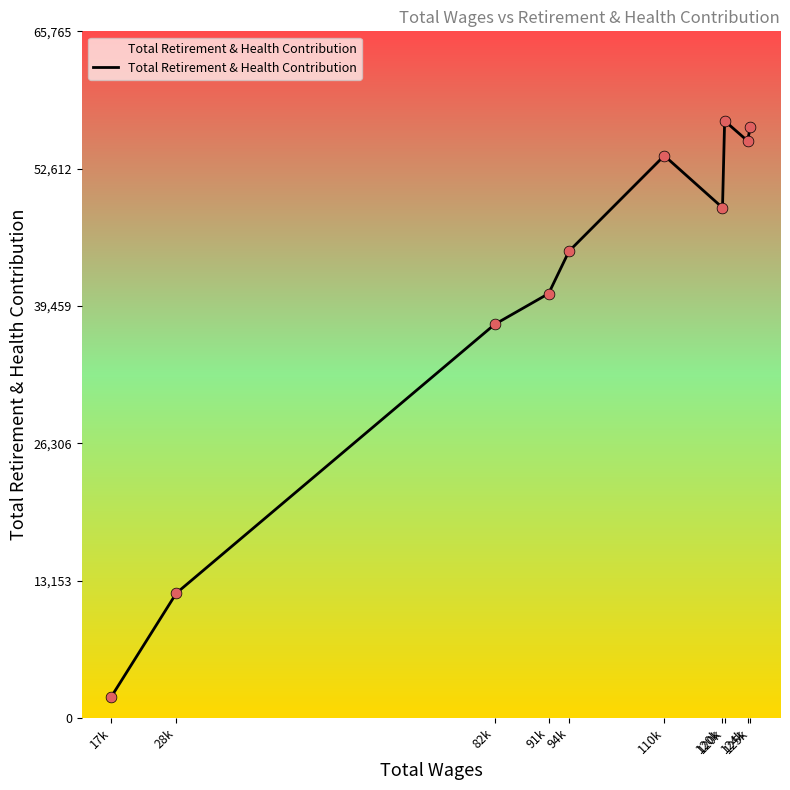

How many lines are shown in the chart?

1